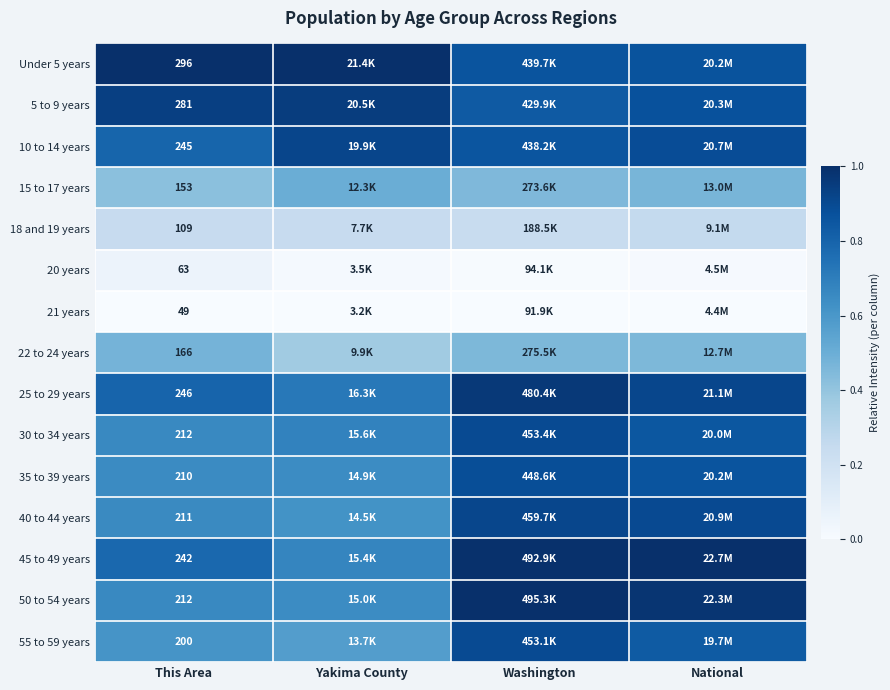

Is it true that 55 to 59 years equals 0.9 at Washington?

True